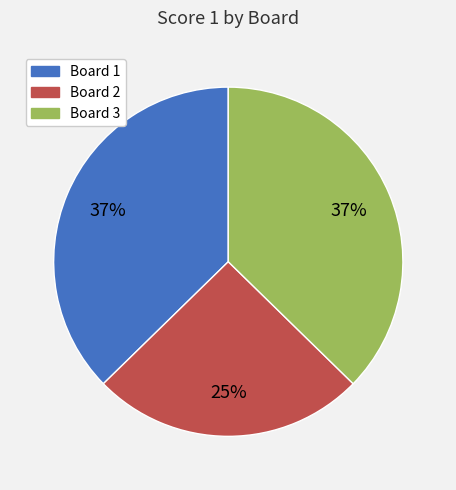

How many segments does this pie chart have?

3